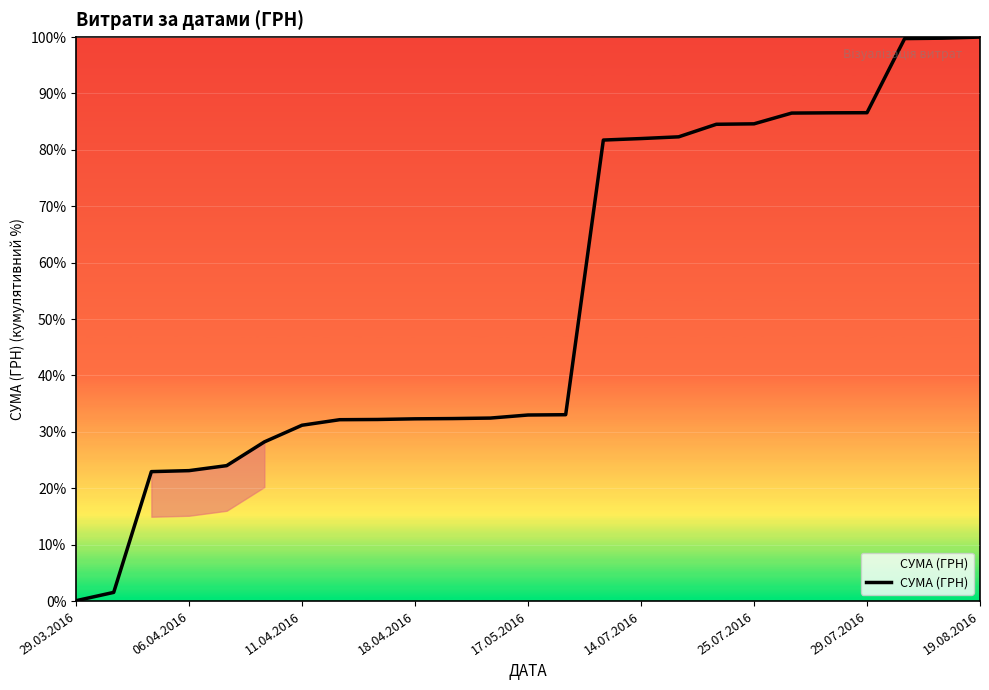

What is the greatest value displayed?

100.0